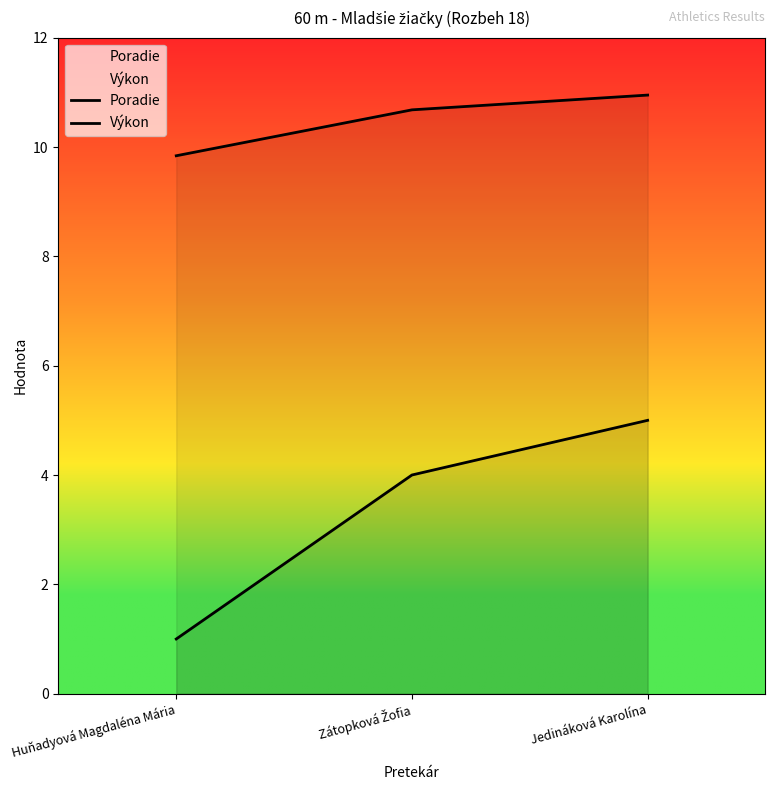

How many lines are shown in the chart?

2